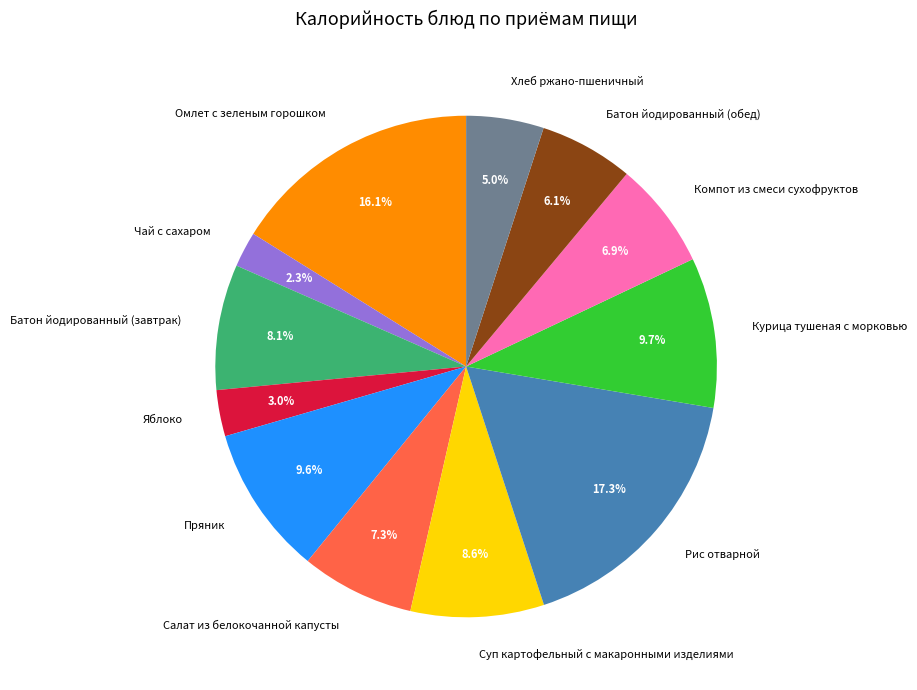

To the nearest percent, what portion does Батон йодированный (обед) represent?

6%